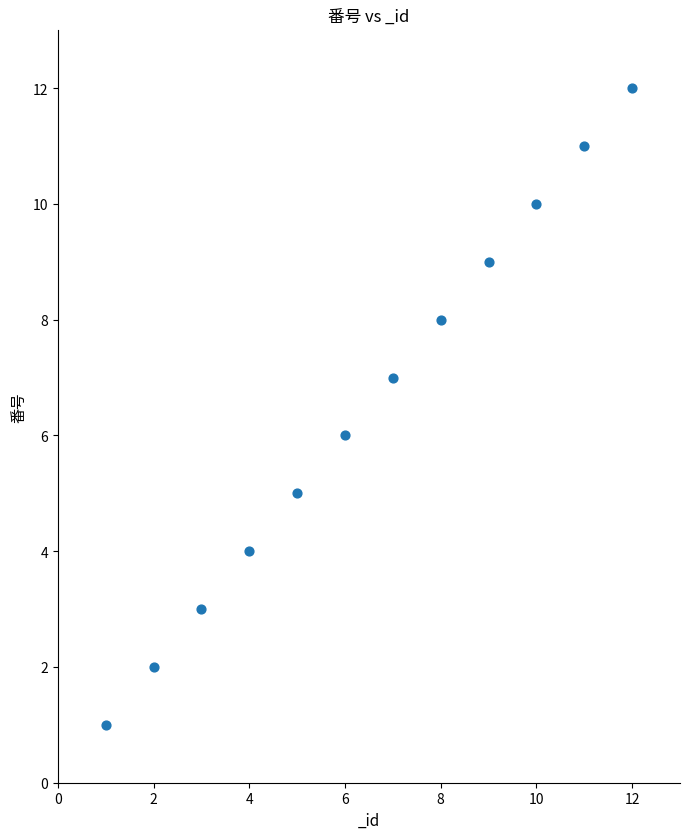

What is the range of X values (max minus min)?

11